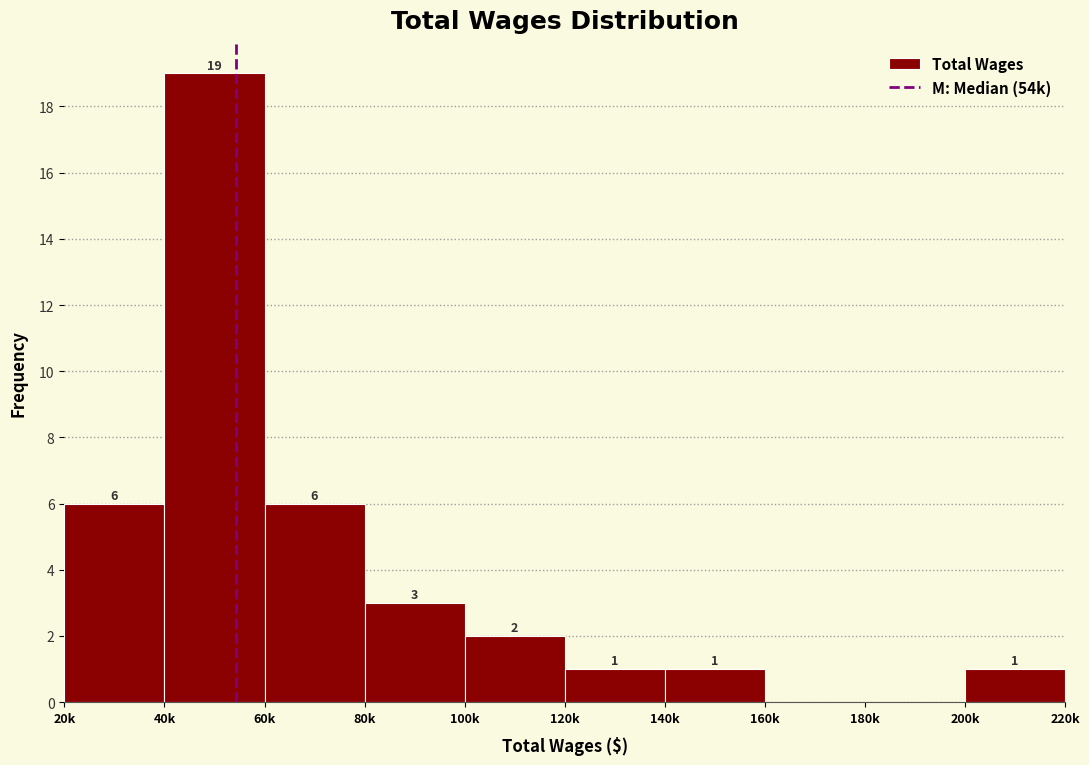

Reading left to right, transcribe all the data shown in this chart.

20k=6	40k=19	60k=6	80k=3	100k=2	120k=1	140k=1	160k=0	180k=0	200k=1